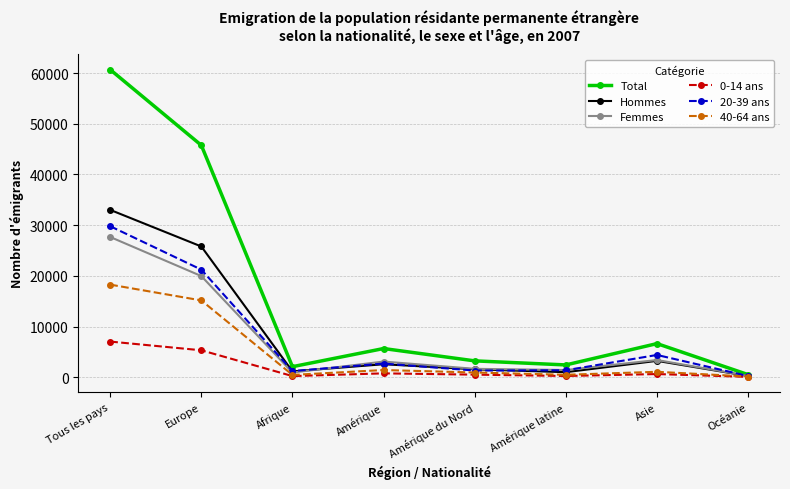

Is it true that Total equals 92565 at Tous les pays?

False